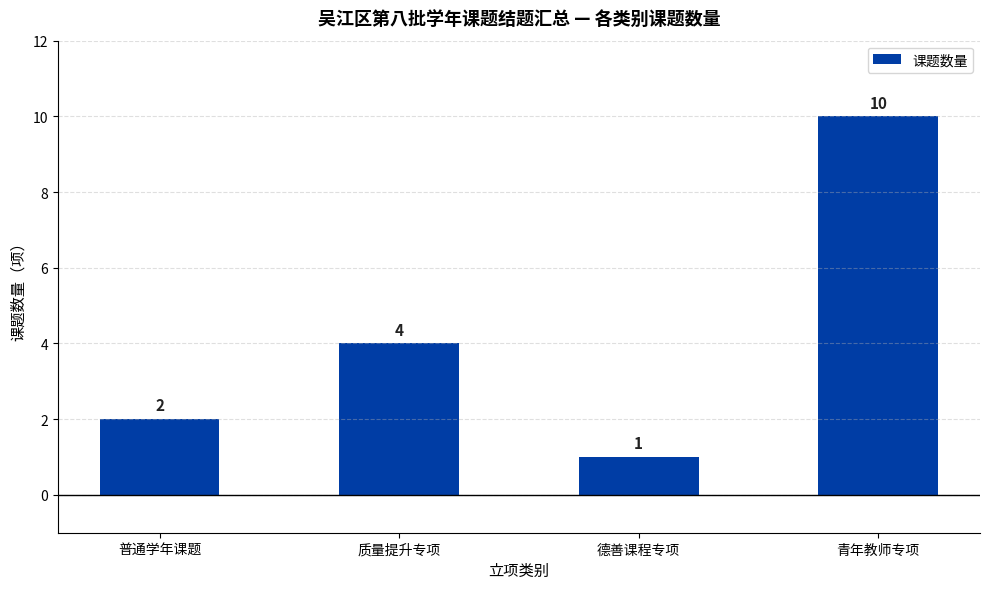

Count the number of categories in the chart.

4